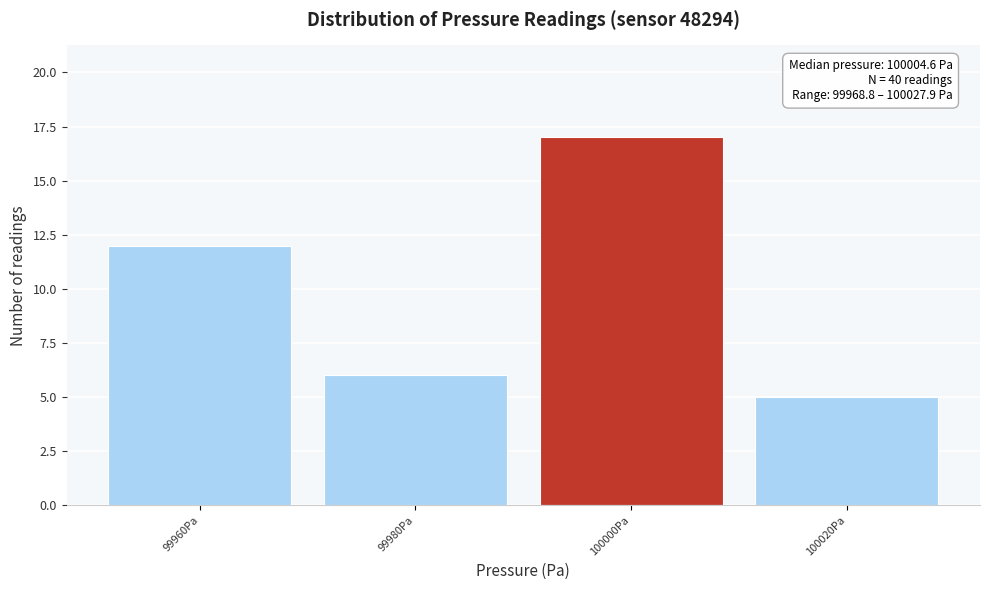

Reading left to right, list all the values displayed in this chart.

12	6	17	5